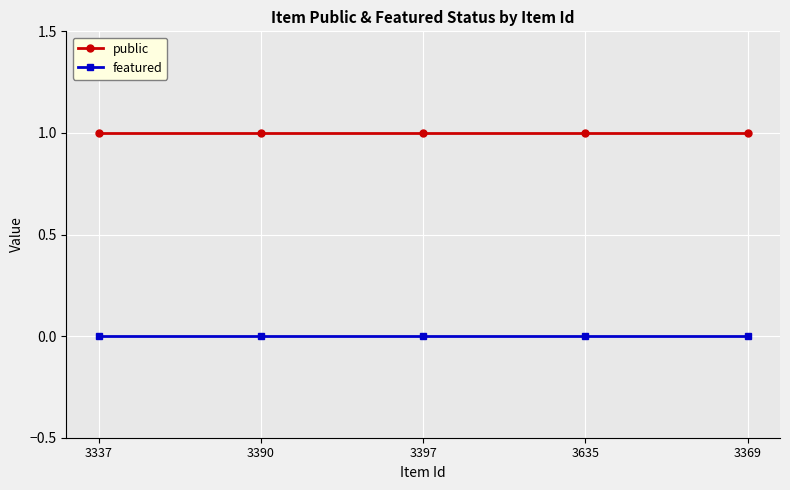

What position from the left is 3369?

5